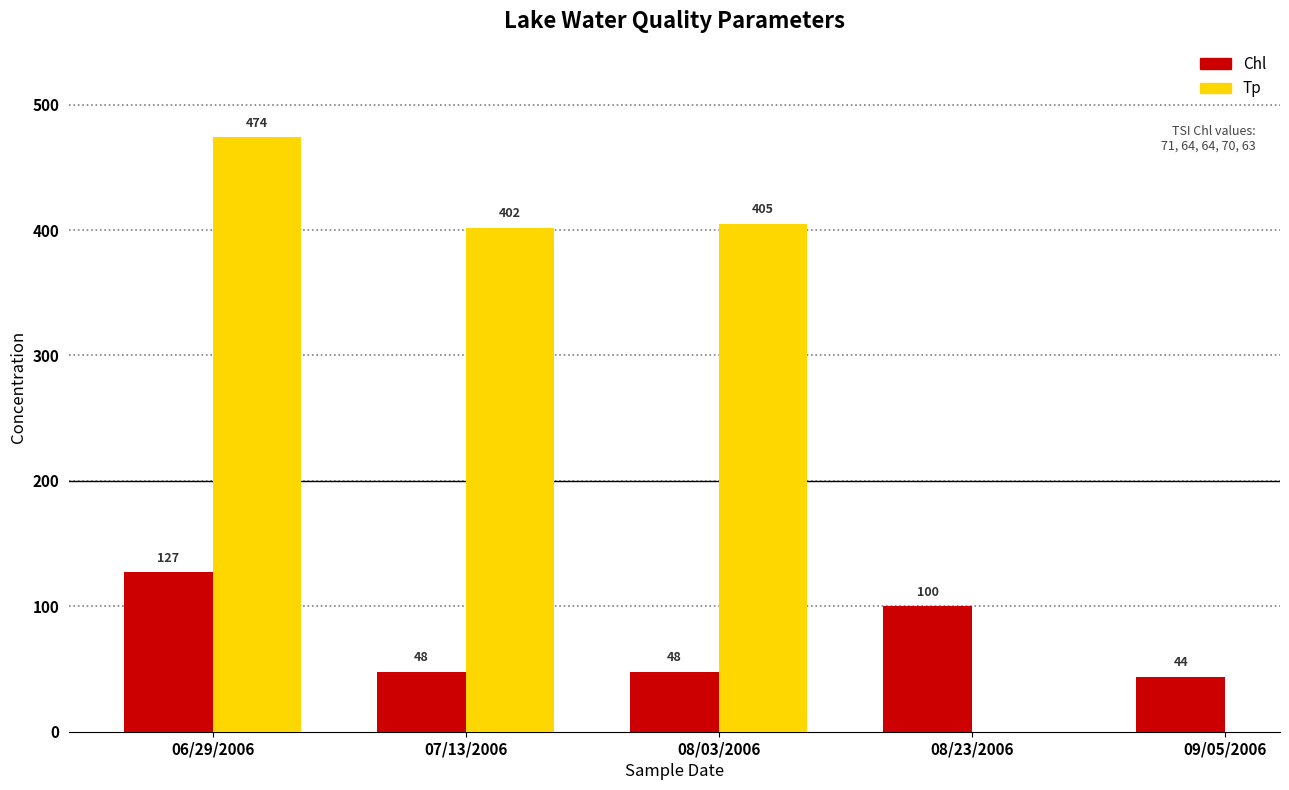

What position from the right is 08/03/2006?

3